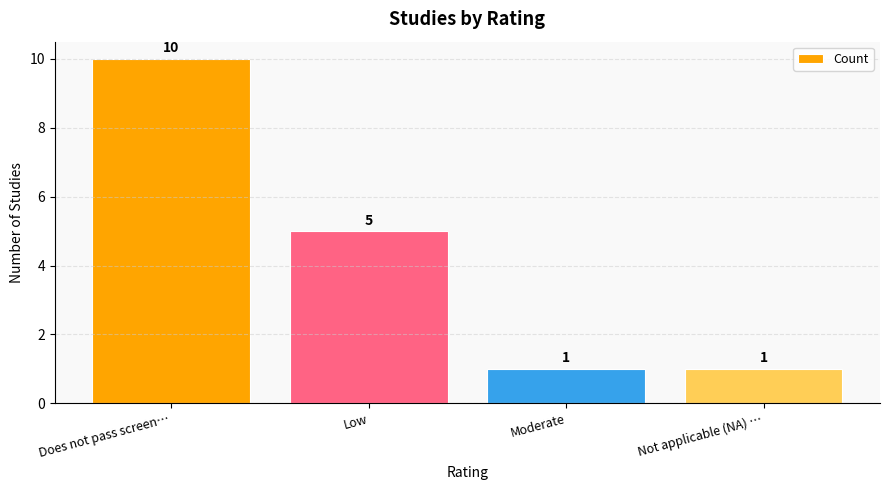

How many data points does each series have?

4